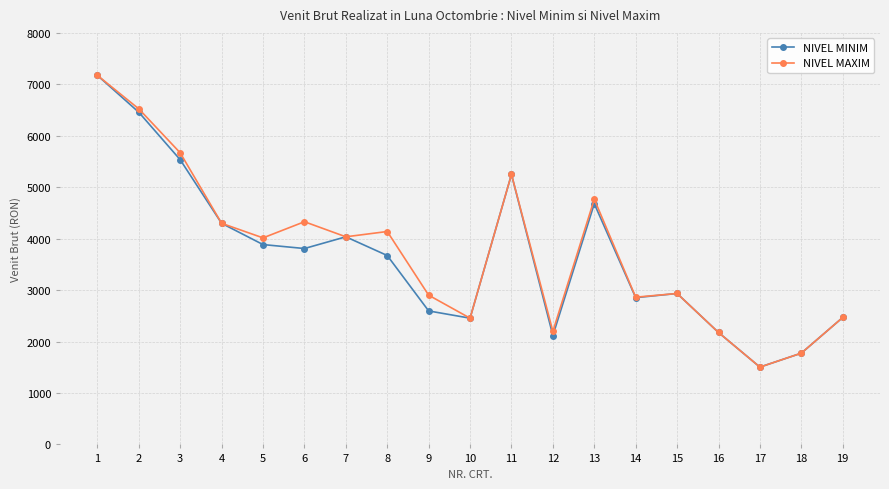

Where is the first local maximum for NIVEL MAXIM?

6